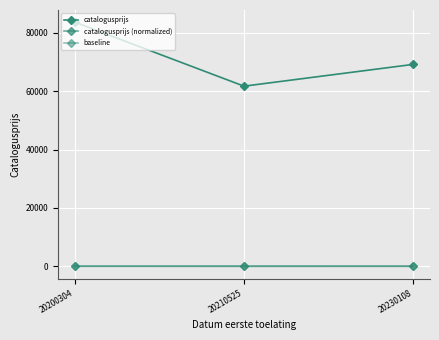

Count the catalogusprijs values in the range 61710 to 83611.

3